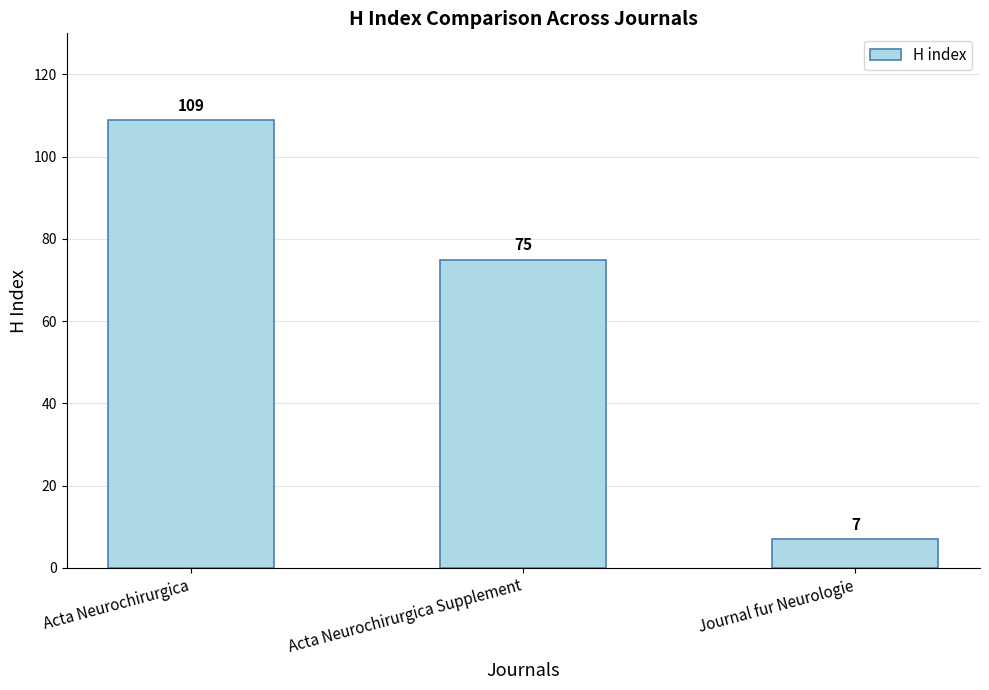

What is the average value?

64